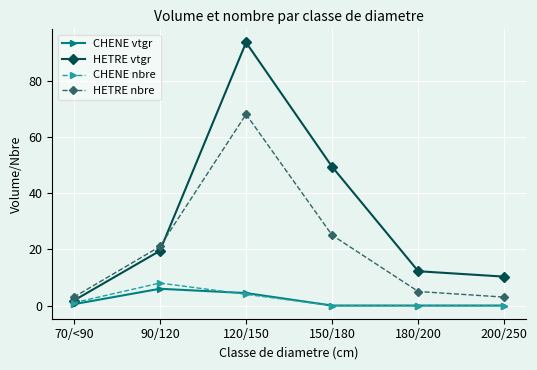

Does the chart display data point markers on the line(s)?

Yes